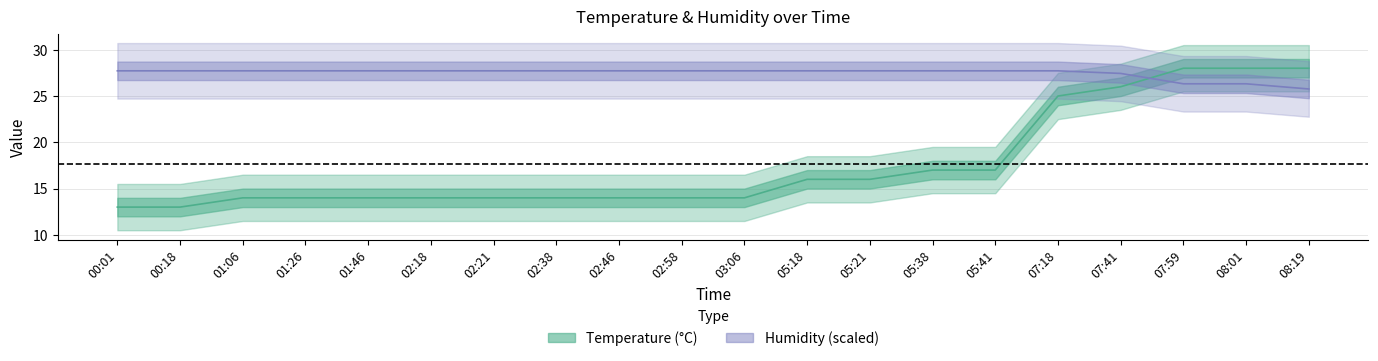

Which series has the largest total across all categories?

Humidity